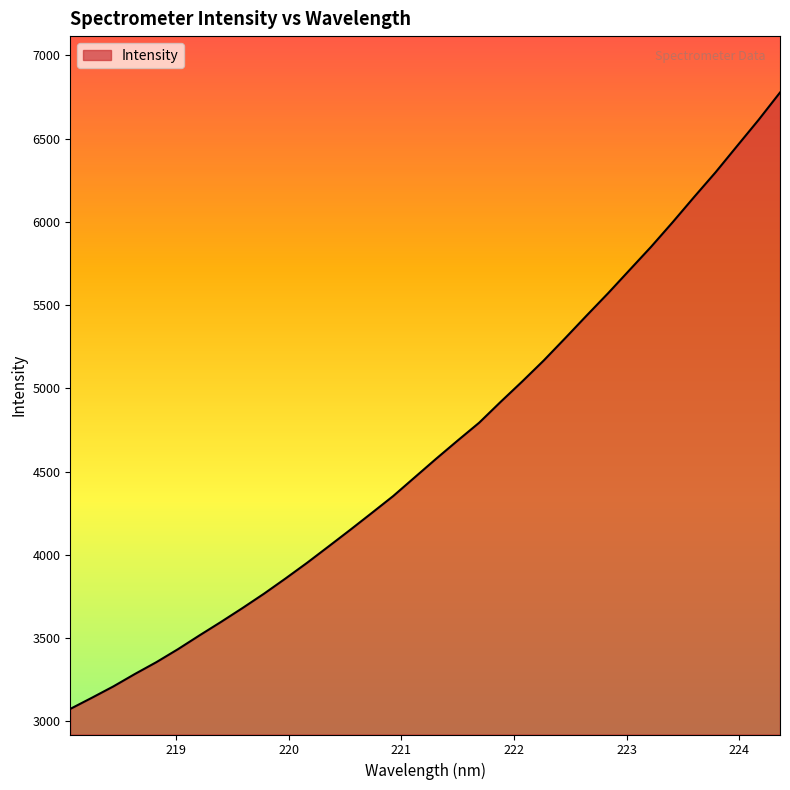

What is the smallest value displayed?

3074.4